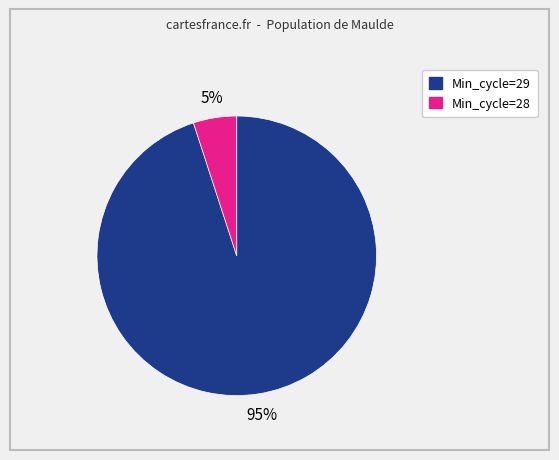

The Min_cycle=28 slice represents 5% of the pie. True or false?

True